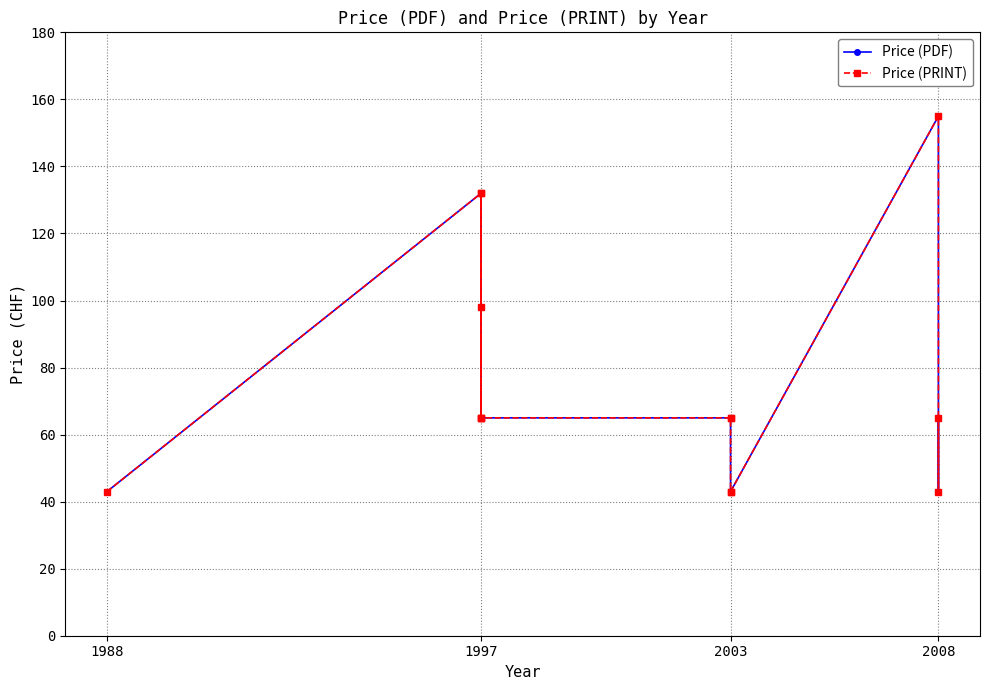

What is the difference between the second highest and second lowest values in the Price (PRINT) series?

89